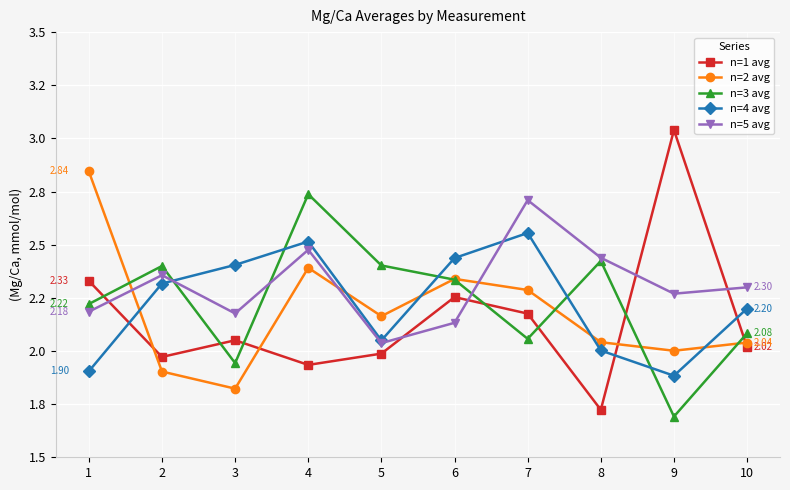

Which series has the largest total across all categories?

n=5 avg